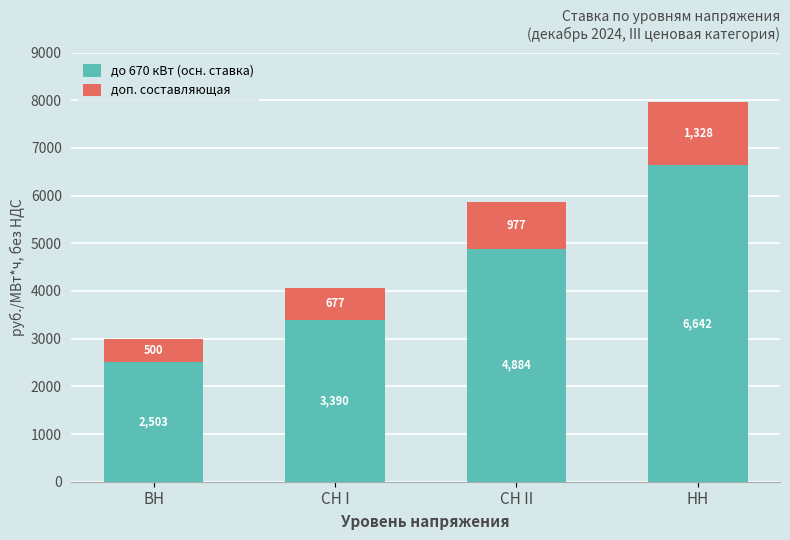

At which label is до 670 кВт (осн. ставка) closest to 4572?

СН II